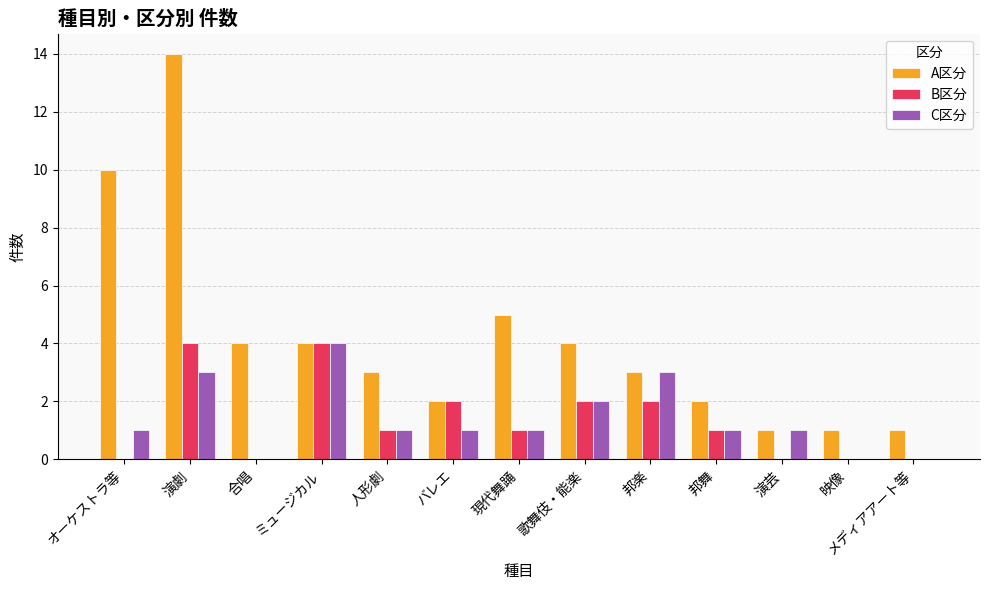

What is the maximum value shown in the chart?

14